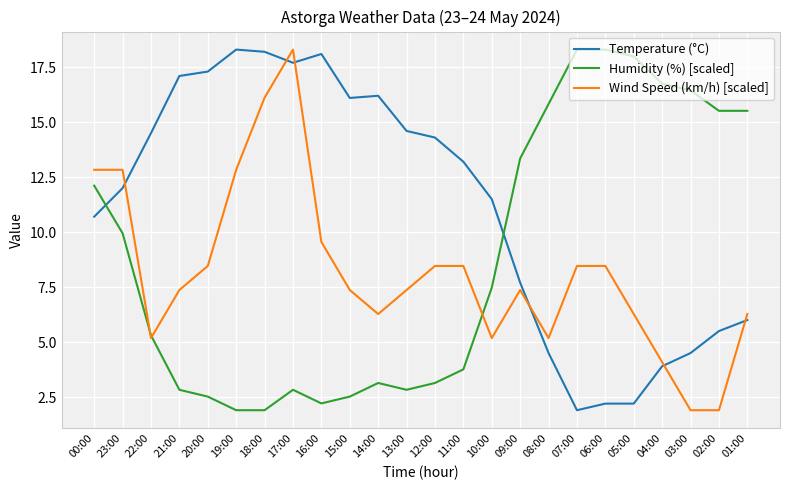

What is the spread (max minus min) of values at 05:00?

15.8